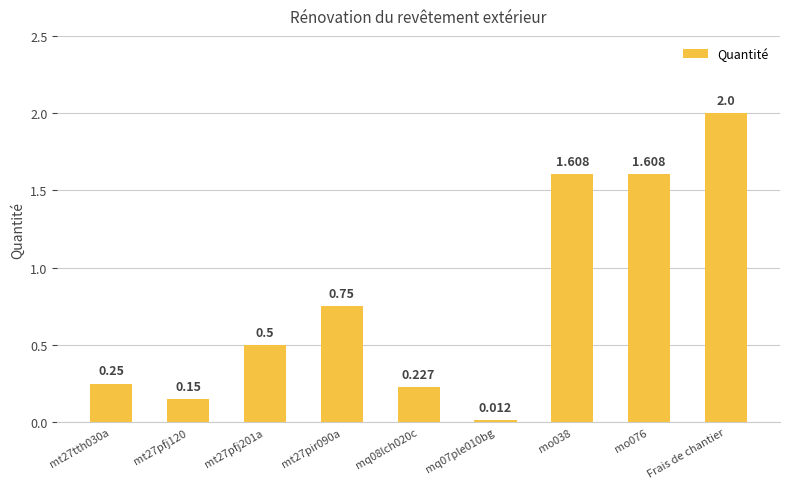

What is the approximate value at Frais de chantier?

2.0